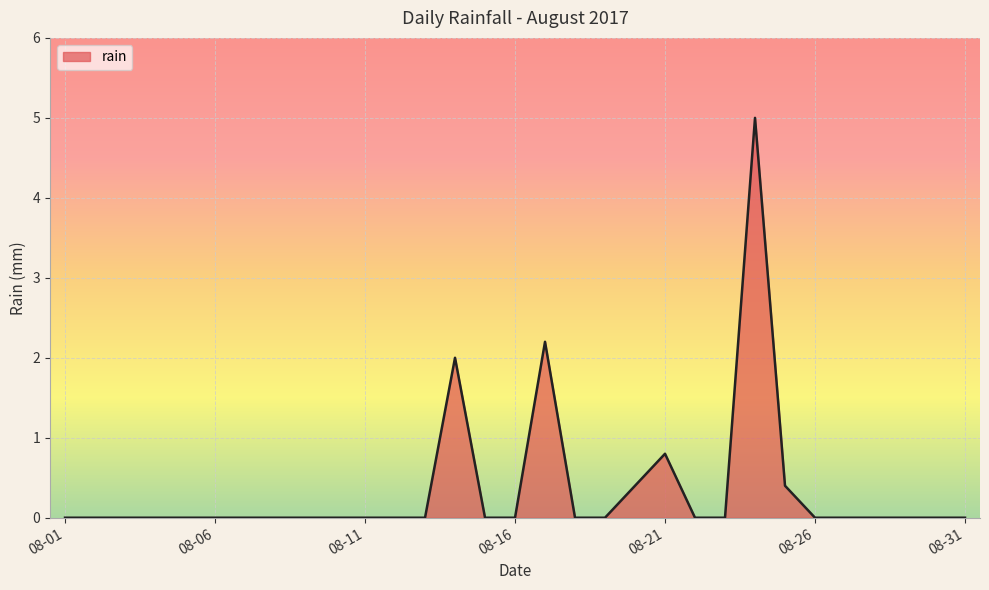

What is the difference between the maximum and minimum values?

5.0